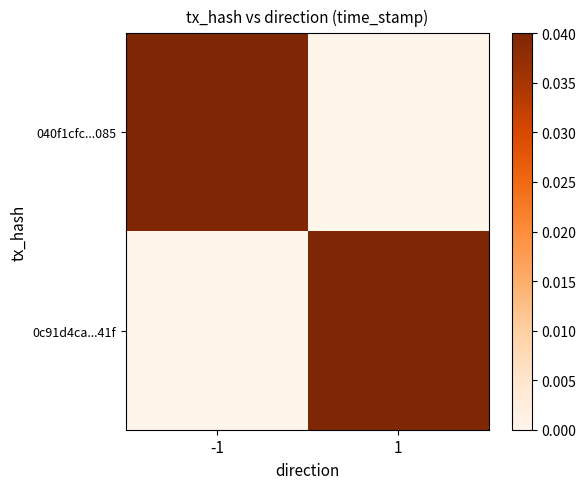

Rank the series by their average value, from lowest to highest.

0c91d4ca...41f, 040f1cfc...085